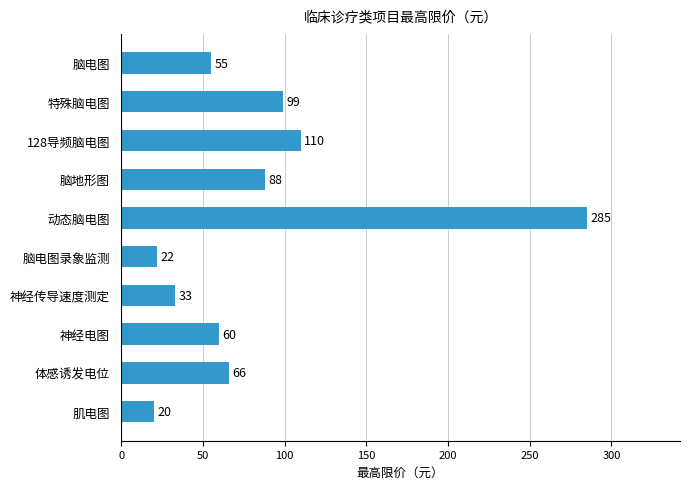

How many data points are less than 66?

5